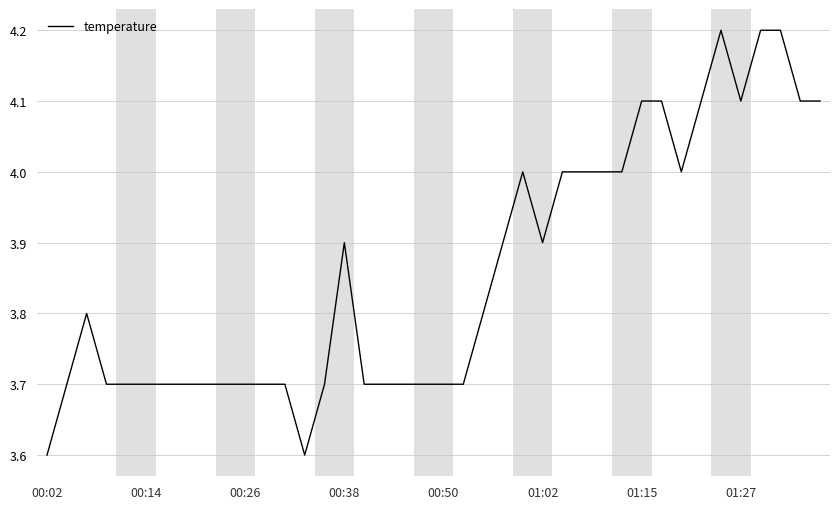

What is the difference between the maximum and minimum values?

0.6